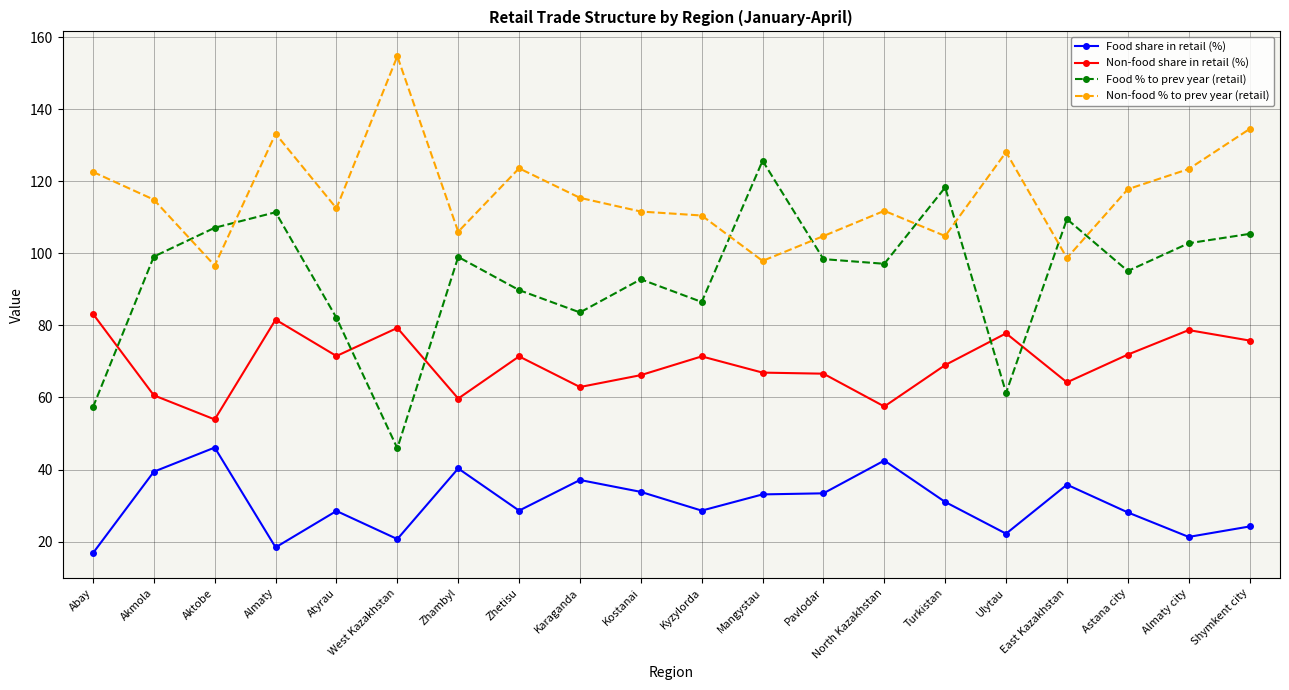

What is the total value across all series at Mangystau?

323.6